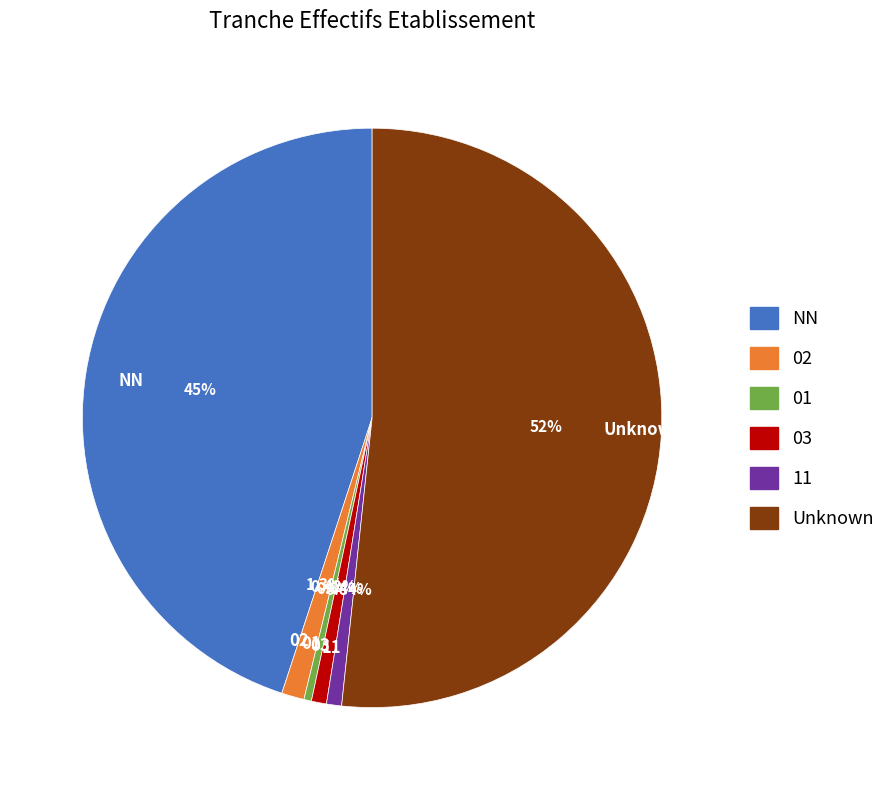

What is the largest slice in the pie chart?

Unknown